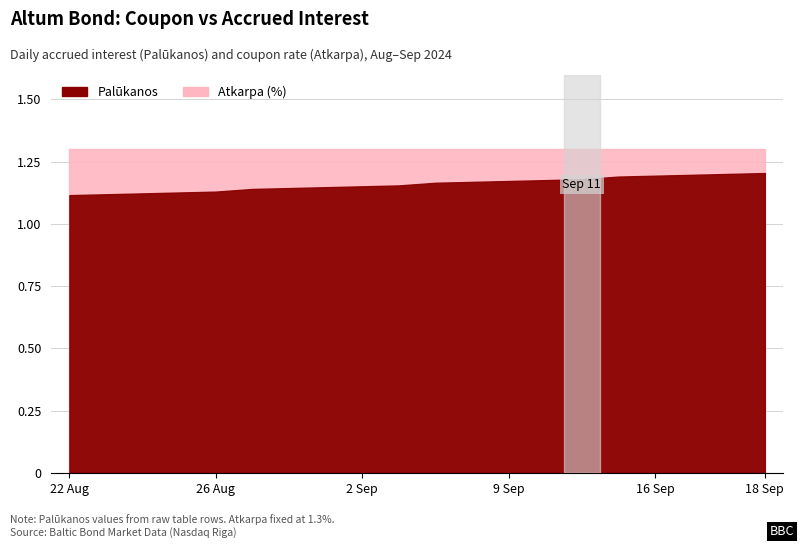

What is the greatest value displayed?

1.3